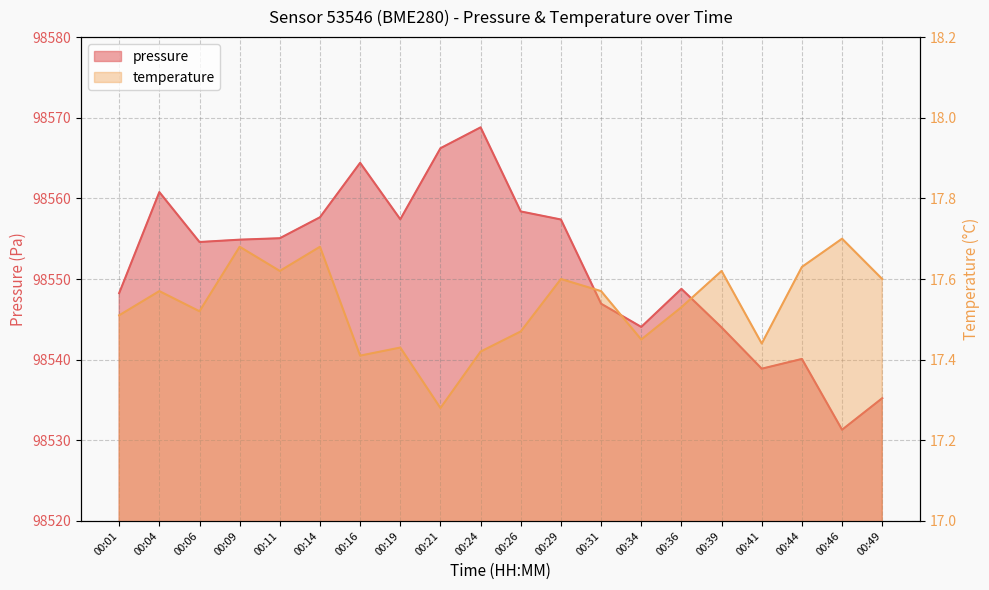

Reading left to right, what are all the values shown in this chart?

pressure: 98548.2	98560.8	98554.6	98554.9	98555.1	98557.7	98564.4	98557.4	98566.2	98568.8	98558.4	98557.4	98546.9	98544.1	98548.8	98544.0	98538.9	98540.1	98531.3	98535.2
temperature: 17.5	17.6	17.5	17.7	17.6	17.7	17.4	17.4	17.3	17.4	17.5	17.6	17.6	17.4	17.5	17.6	17.4	17.6	17.7	17.6